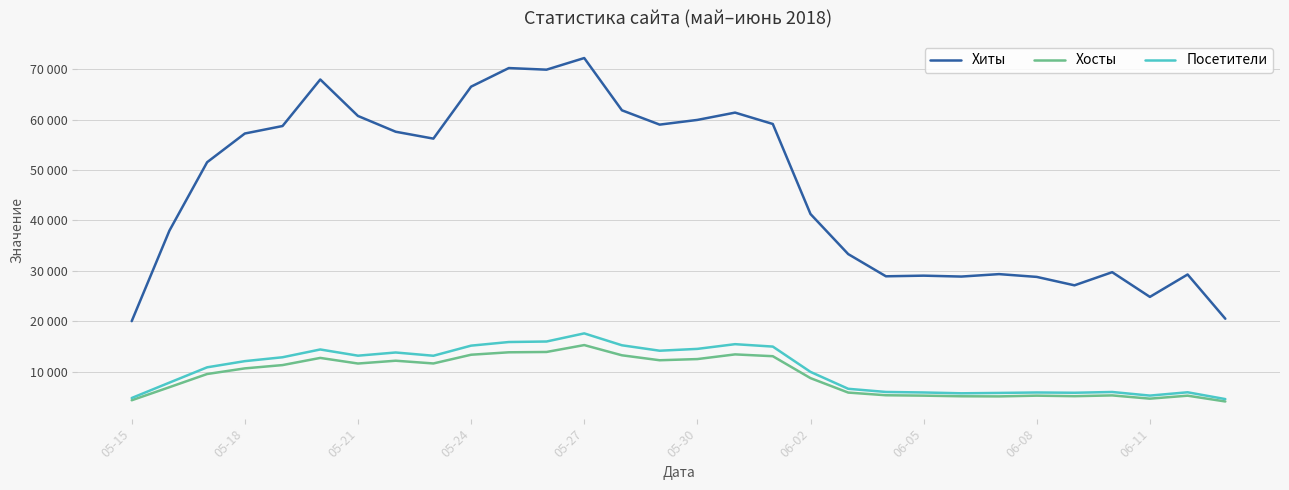

What are all the series names shown in the legend?

Хиты, Хосты, Посетители